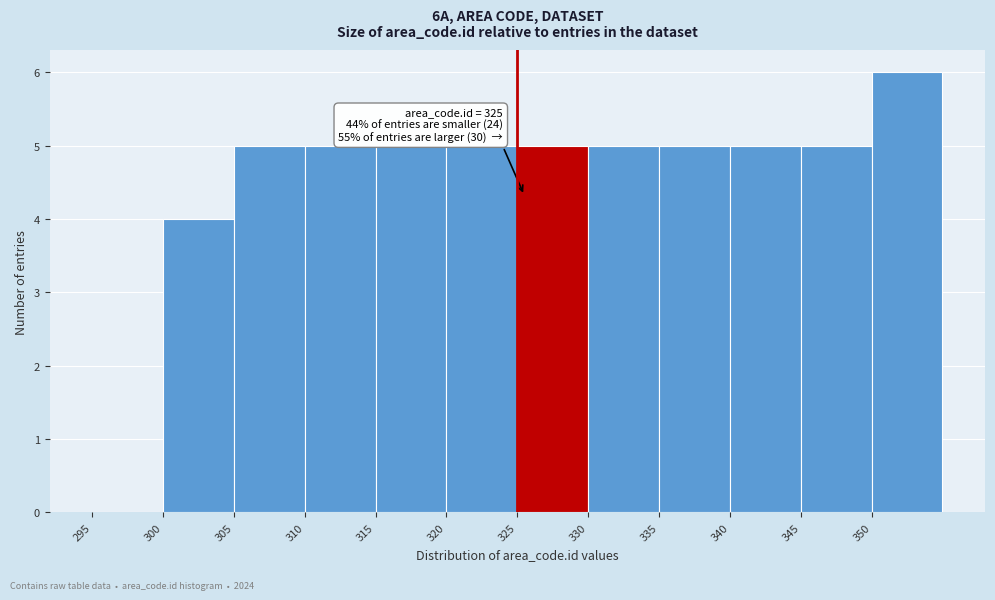

Which range on the x-axis has the tallest bar?

350 to 355